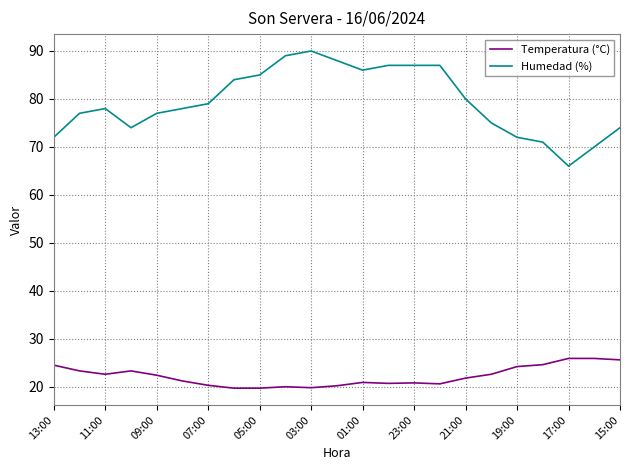

Which series has the largest total across all categories?

Humedad (%)